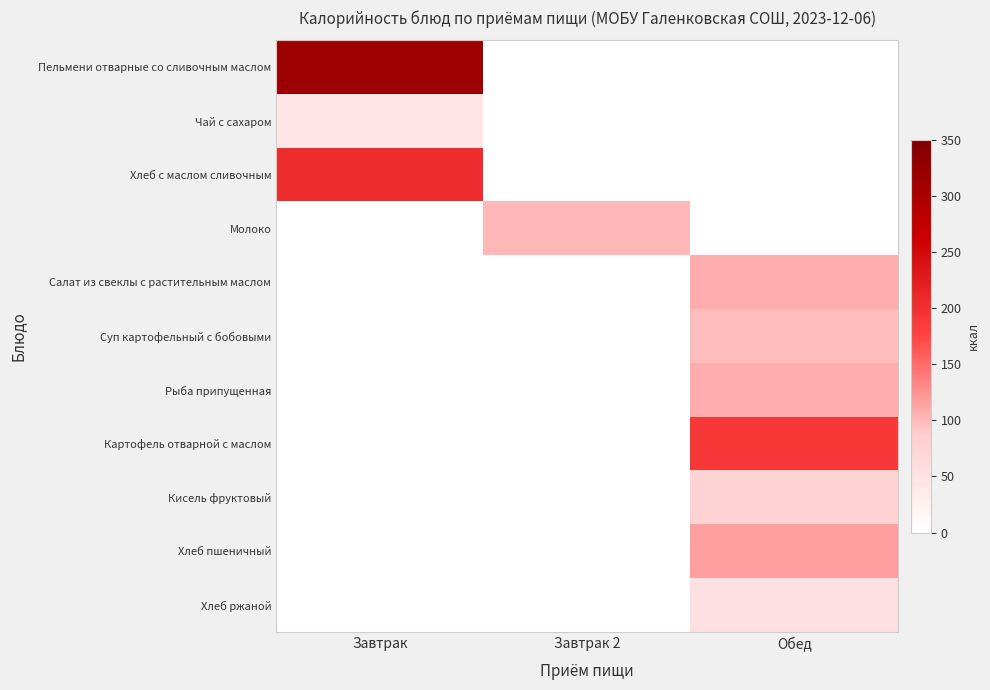

Count the number of data series in this chart.

11